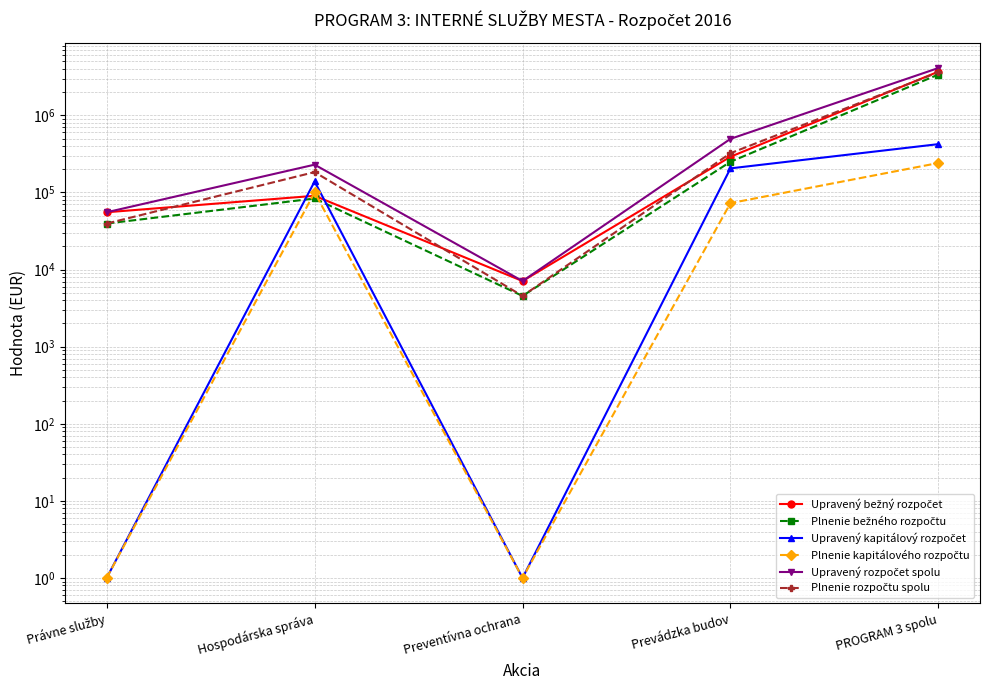

What is the maximum value shown in the chart?

4116405